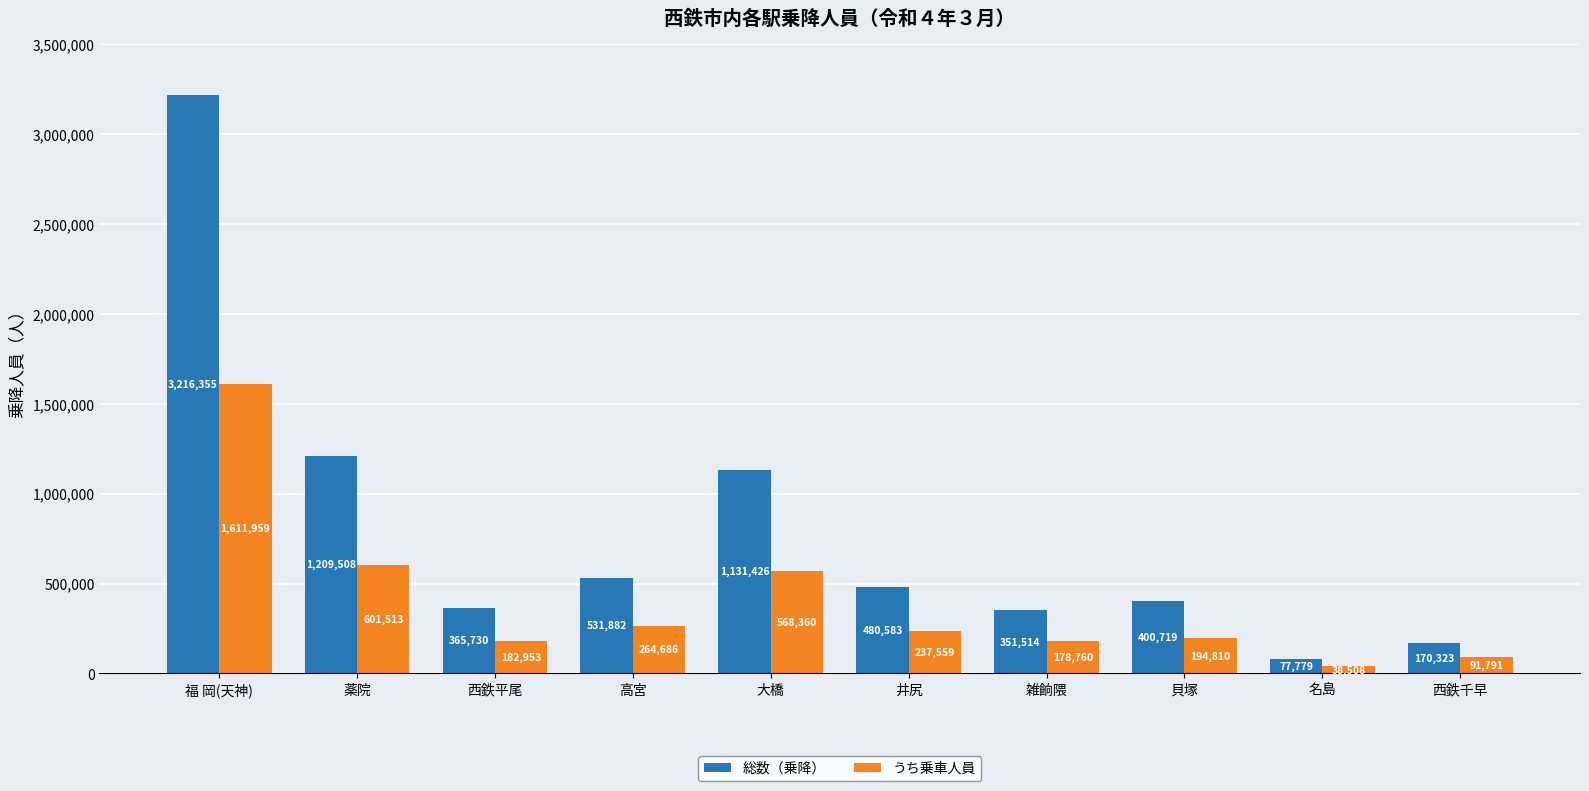

Which series changed the most between 薬院 and 西鉄平尾?

総数（乗降）